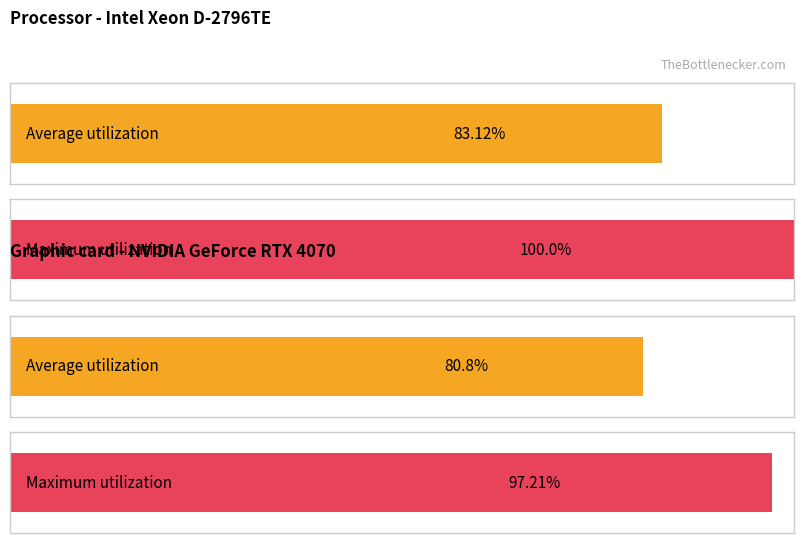

True or false: Maximum utilization has a value of 100.0 at Renglón 011.

True